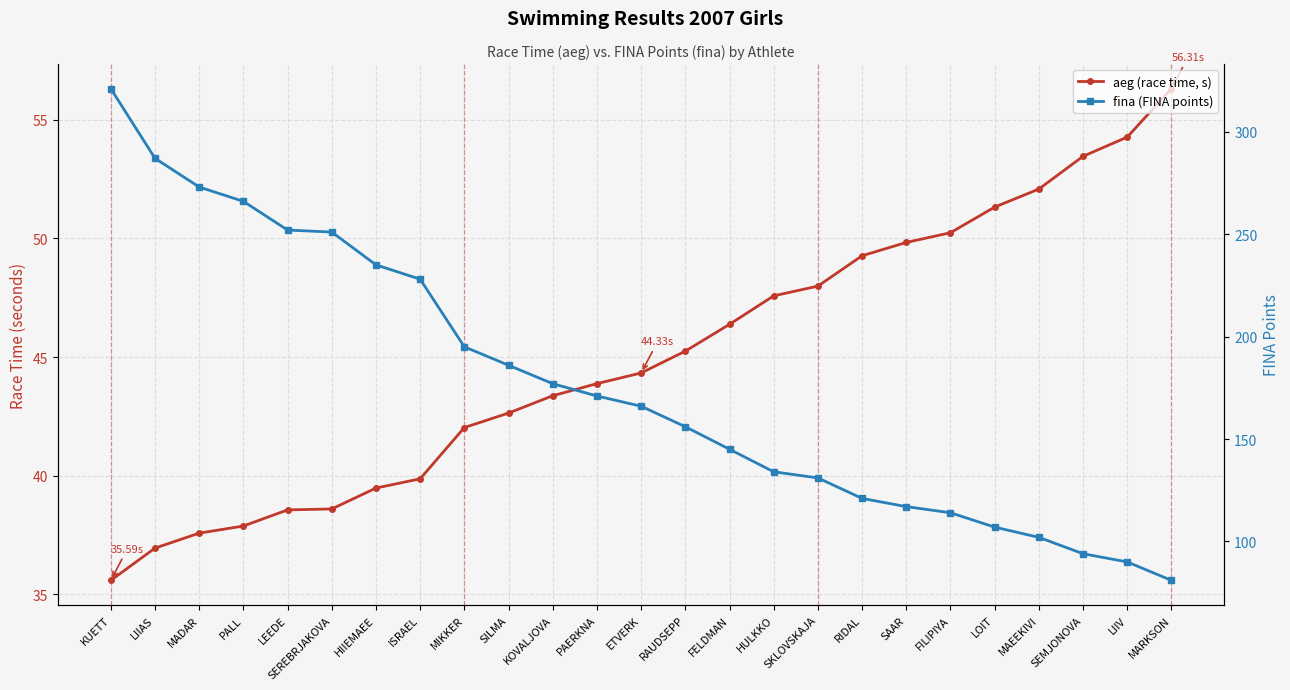

Between PALL and FELDMAN, which is larger?

FELDMAN